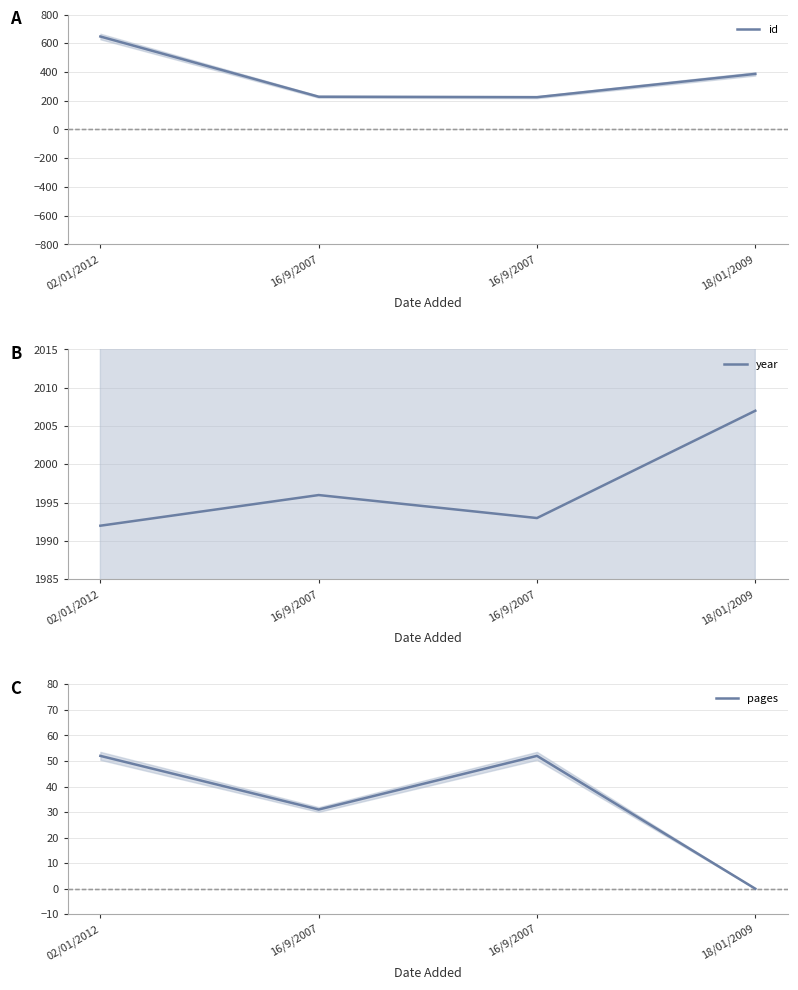

What is the greatest value displayed?

2007